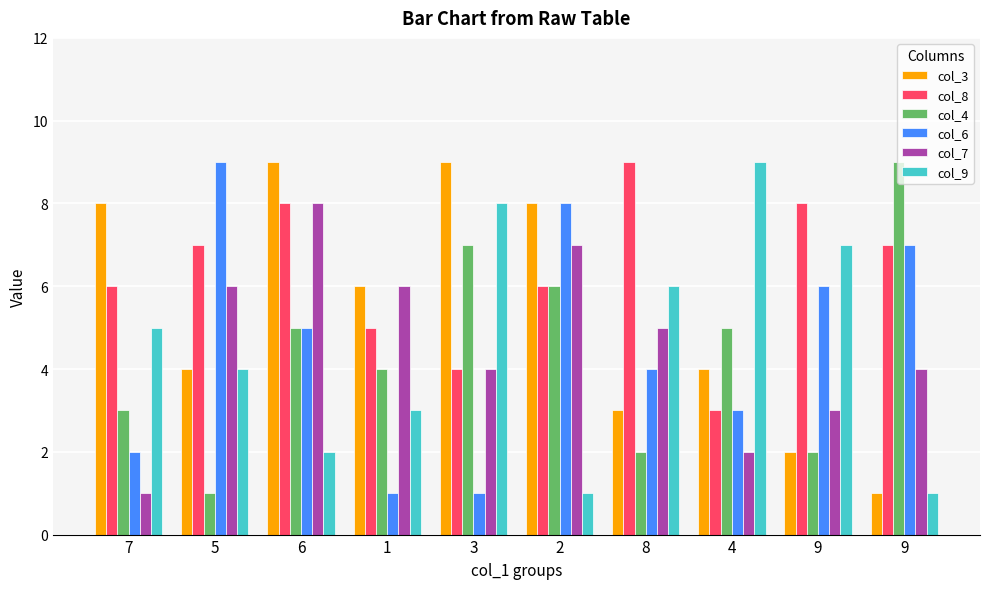

What is the label of the 1st bar from the right?

9